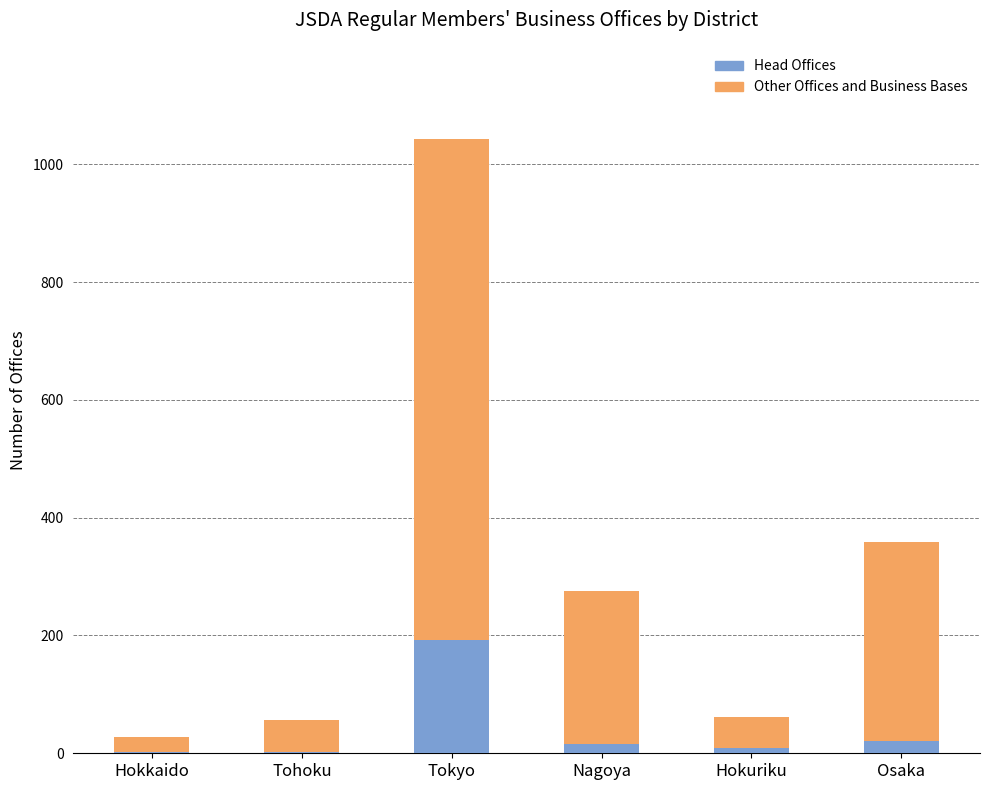

At which label does Head Offices reach its peak?

Tokyo